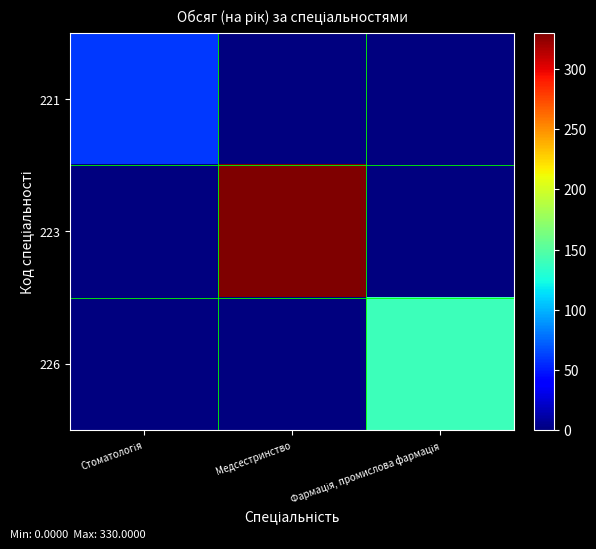

At how many categories does at least one series exceed 145?

1